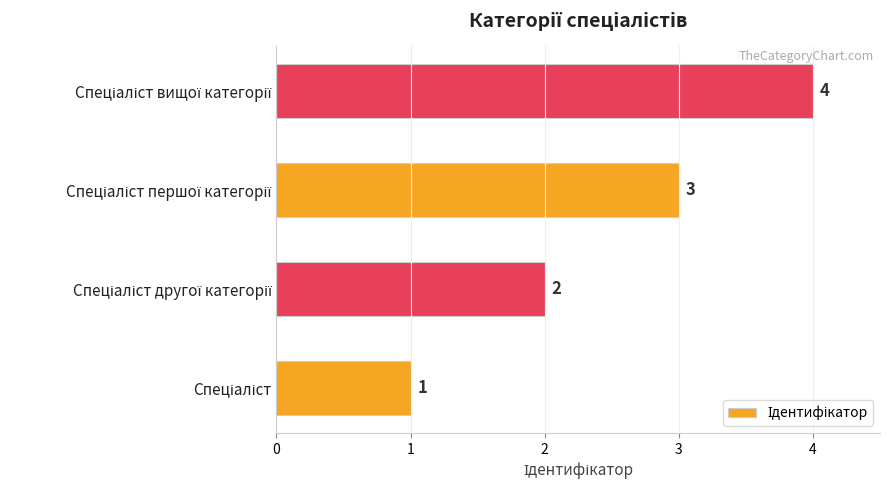

What is the sum of all values?

10